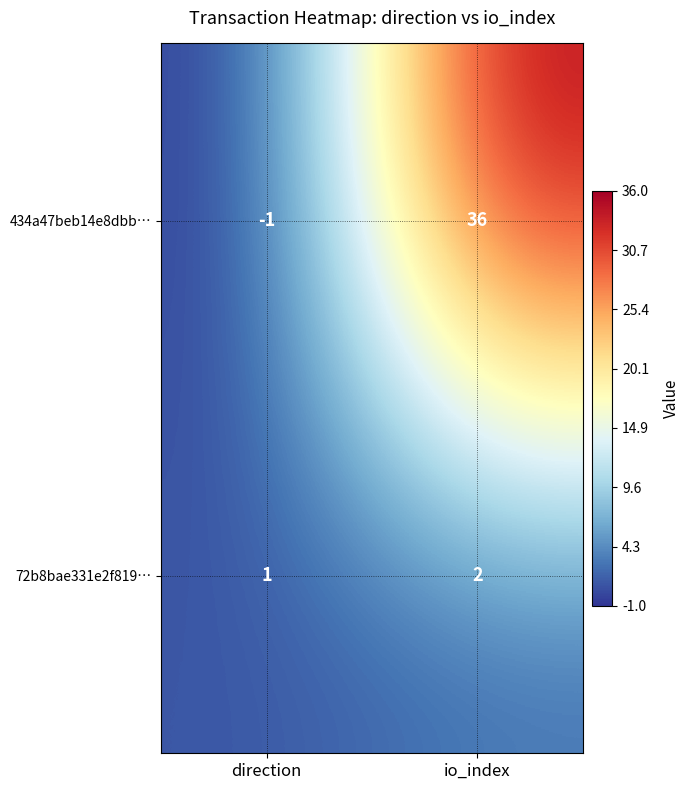

The 434a47beb14e8dbb… series shows 36 at io_index. True or false?

True